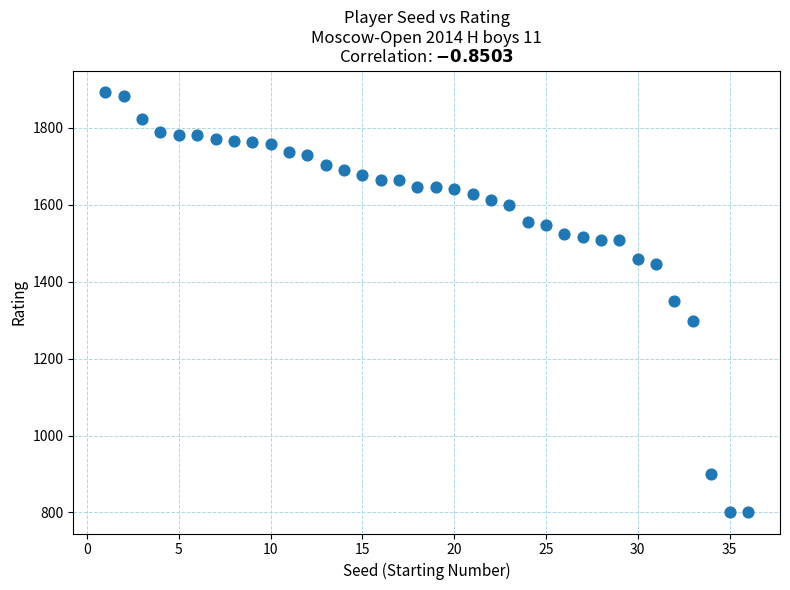

What is the range of Y values (max minus min)?

1094